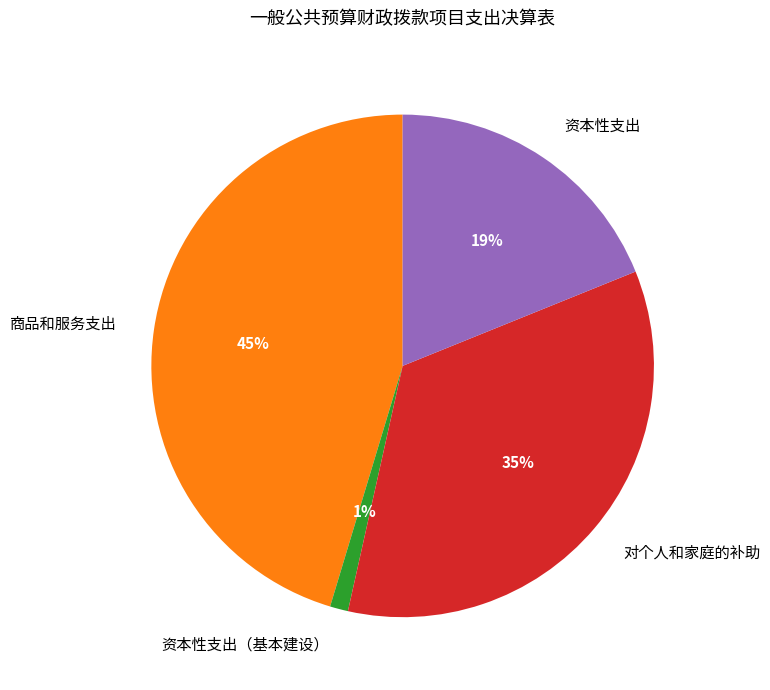

Which slice is the largest?

商品和服务支出